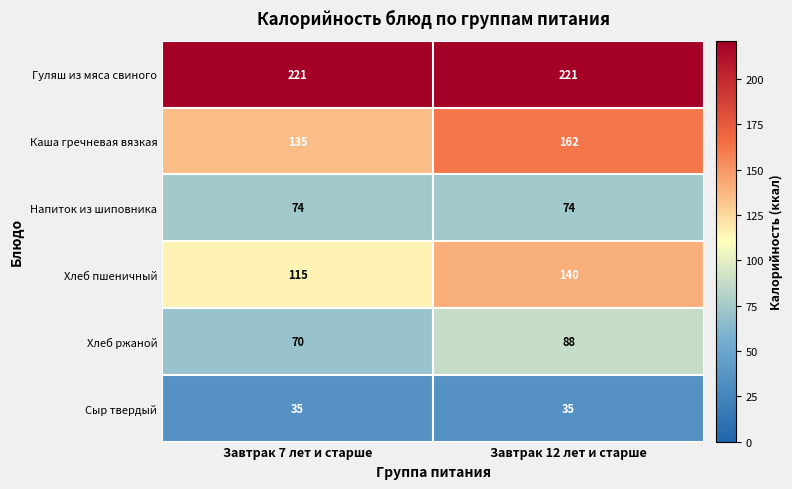

Reading left to right, transcribe all the data shown in this chart.

Гуляш из мяса свиного: 221	221
Каша гречневая вязкая: 135	162
Напиток из шиповника: 74	74
Хлеб пшеничный: 115	140
Хлеб ржаной: 70	88
Сыр твердый: 35	35